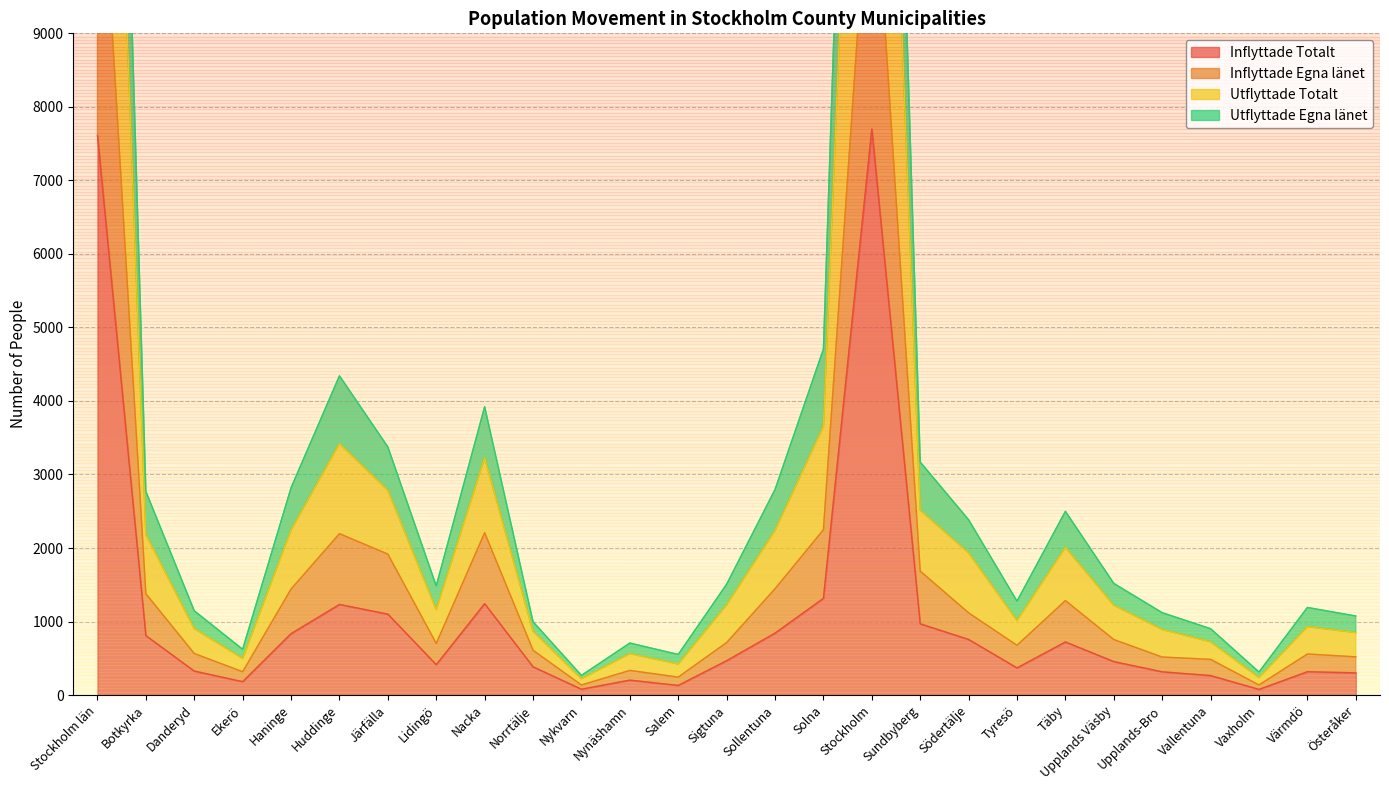

What is the label of the 6th point from the left?

Huddinge